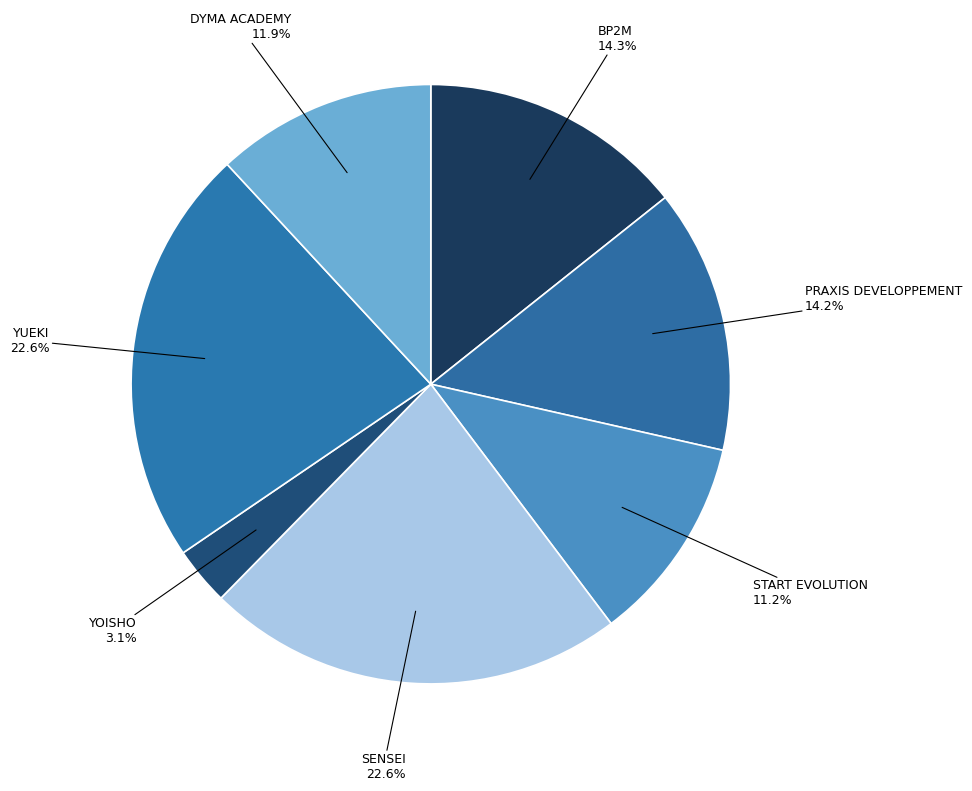

Do YOISHO and DYMA ACADEMY together represent more than half of the pie?

No